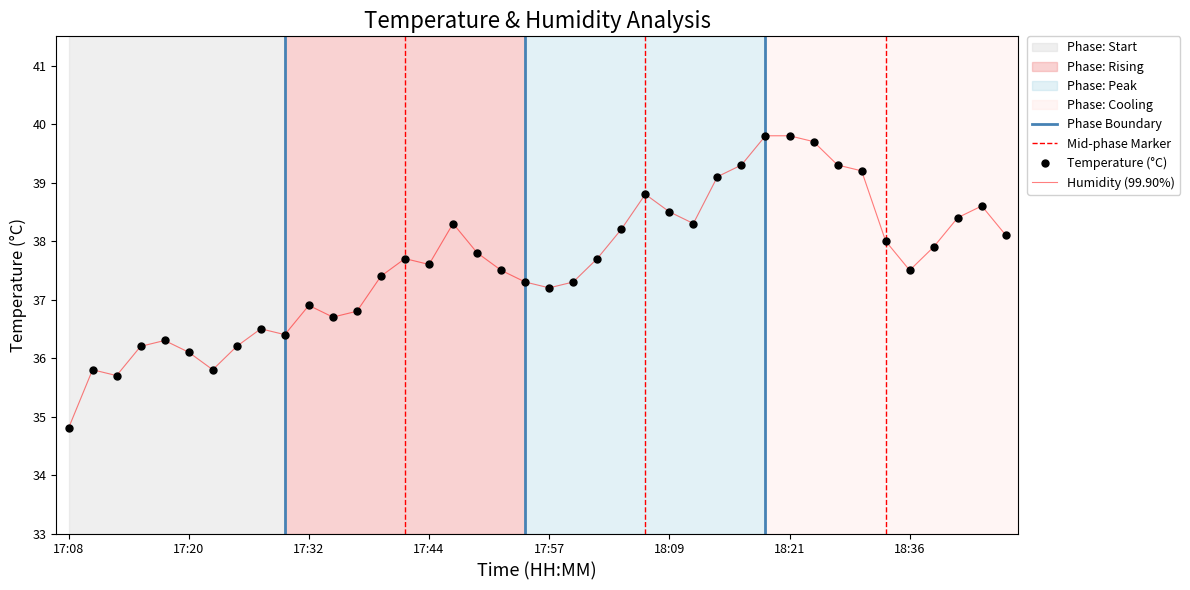

How many lines are shown in the chart?

1